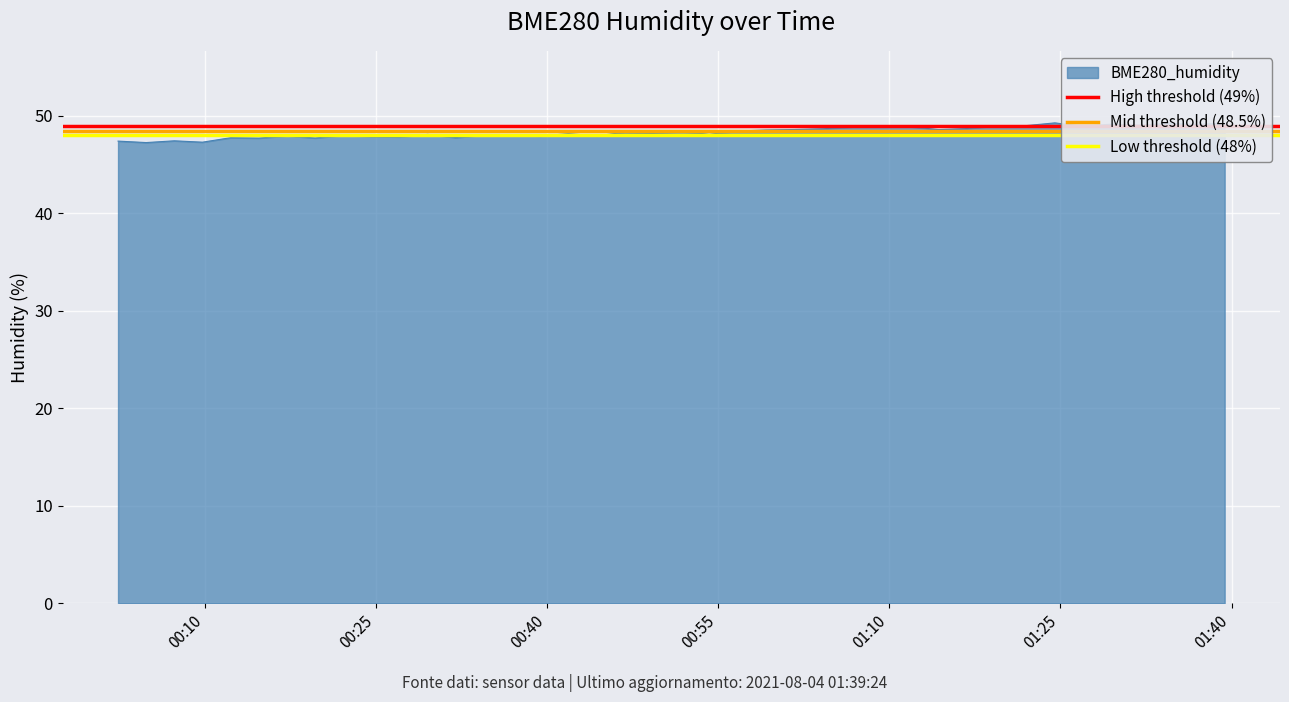

What is the lowest value of the BME280_humidity series?

47.3